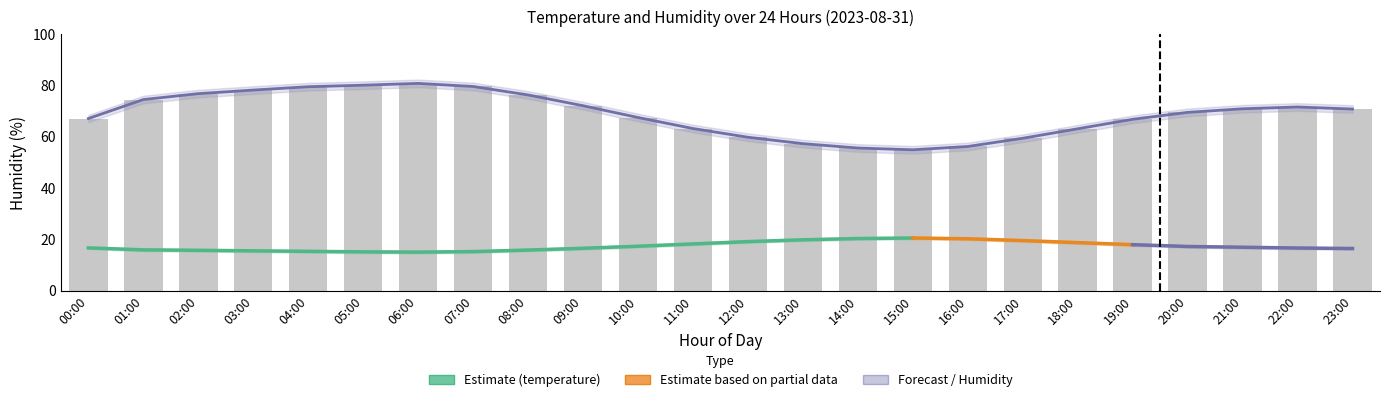

What is the label of the 3rd bar from the right?

21:00